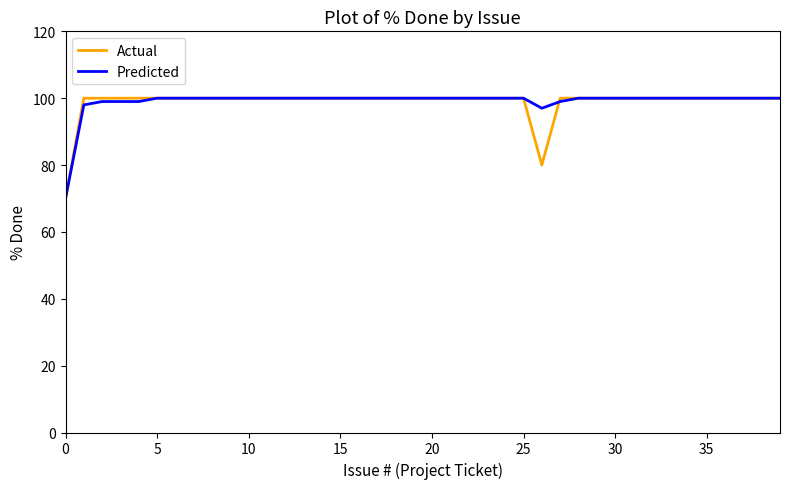

What is the highest value of the Actual series?

100